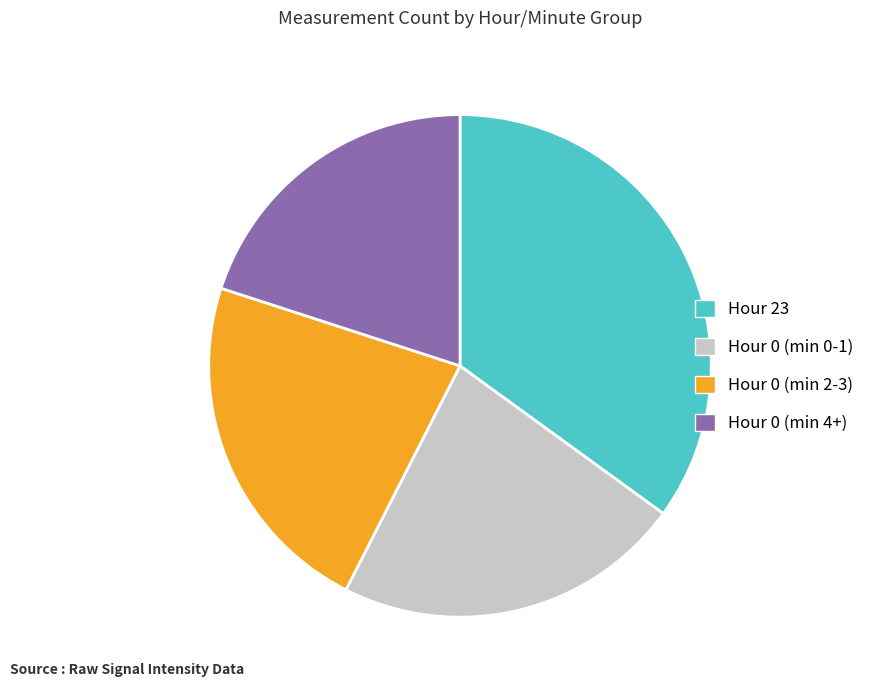

Which has a higher value, Hour 23 or Hour 0 (min 2-3)?

Hour 23